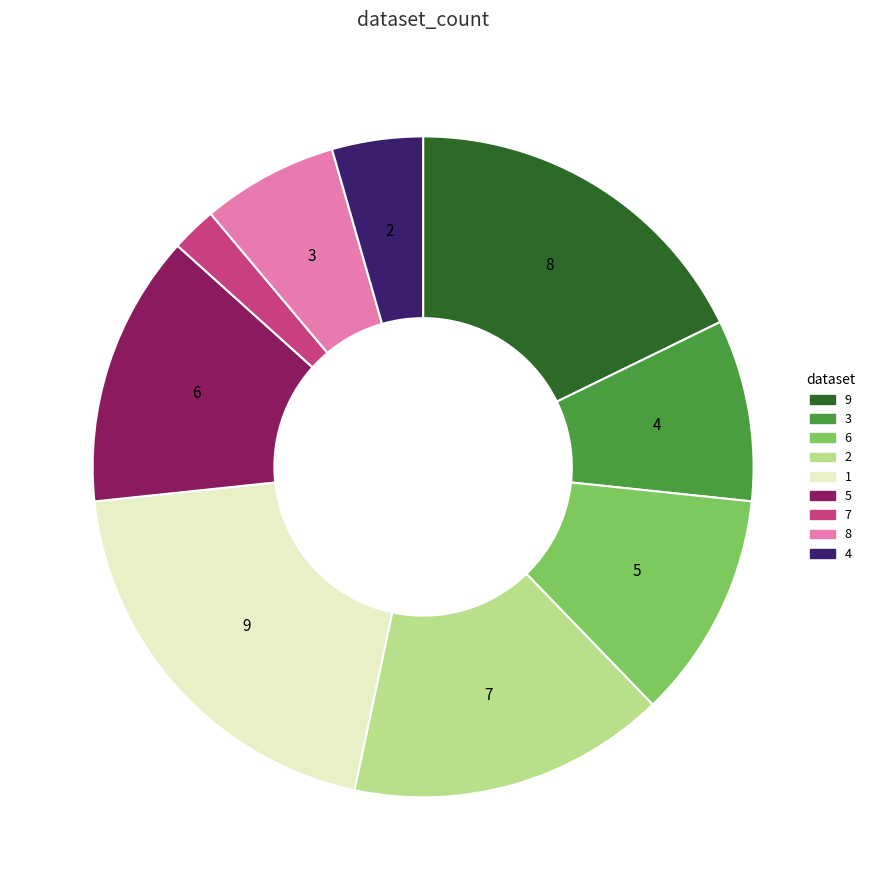

What is the smallest slice in the pie chart?

7